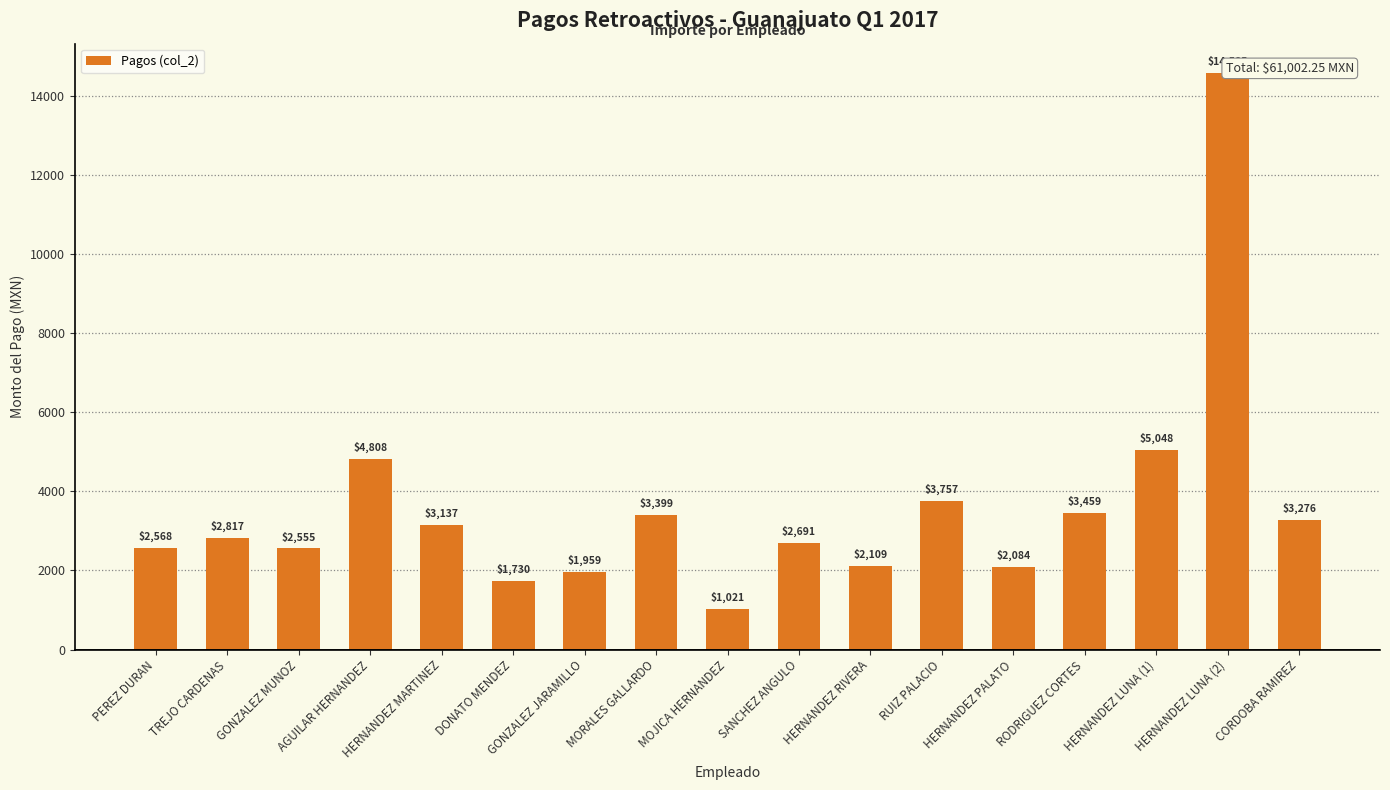

What is the minimum value shown in the chart?

1020.7